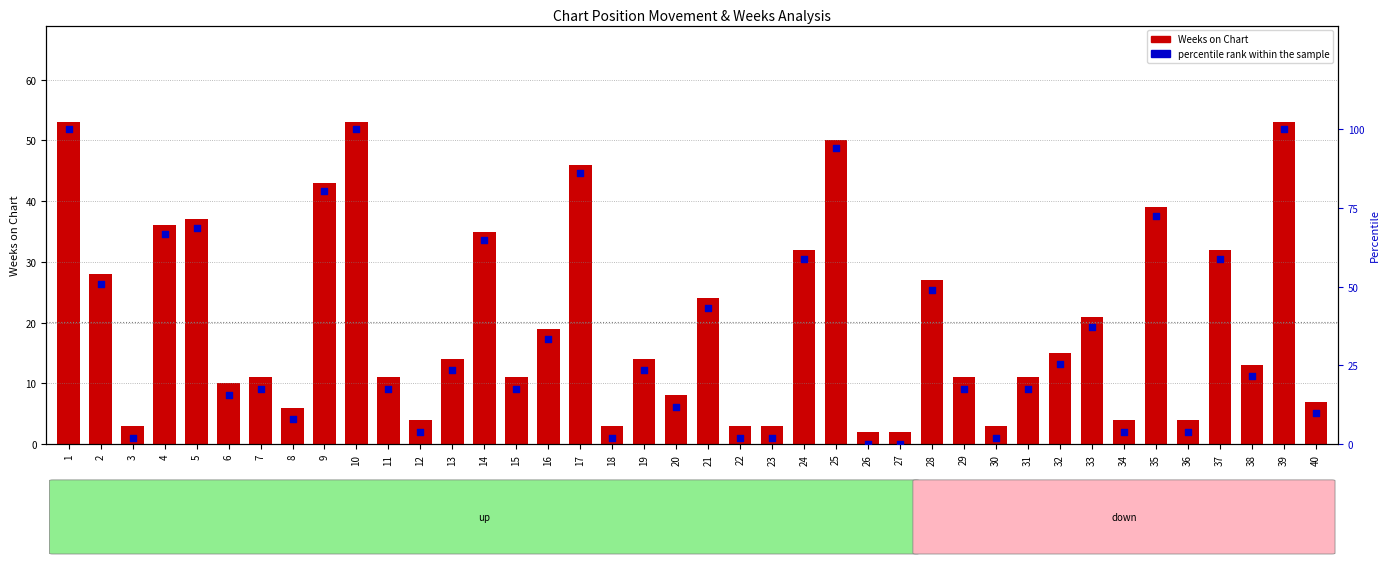

At how many categories does at least one series exceed 28?

17